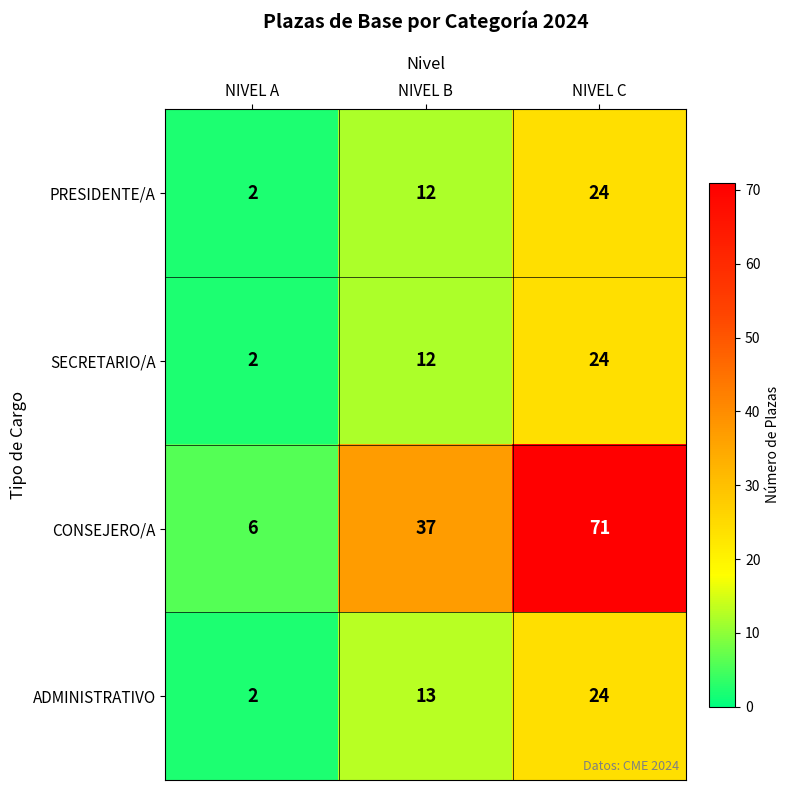

At which category is the sum across all series the highest?

NIVEL C